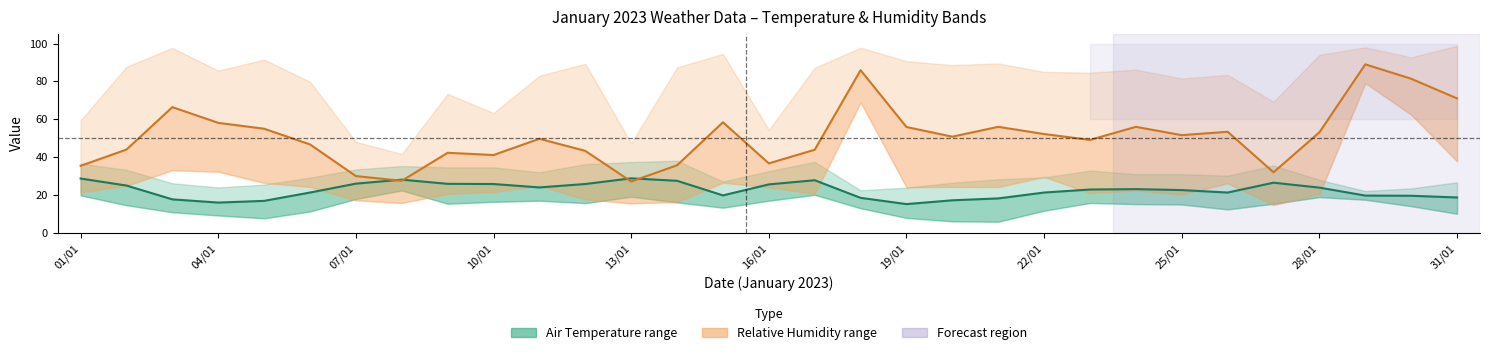

What is the maximum value shown in the chart?

89.0